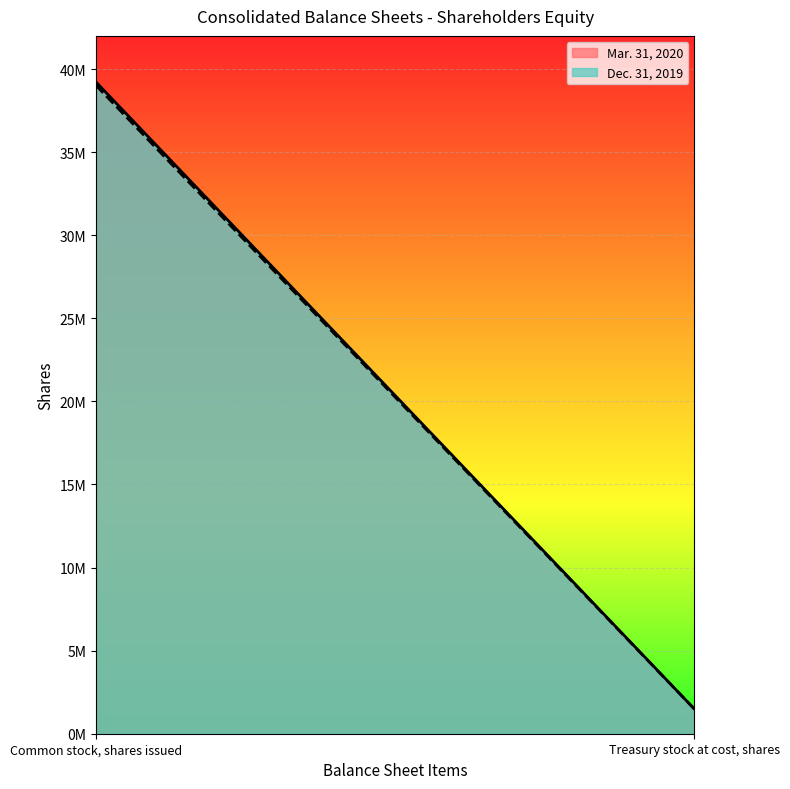

Which has a higher value, Common stock, shares issued or Treasury stock at cost, shares?

Common stock, shares issued